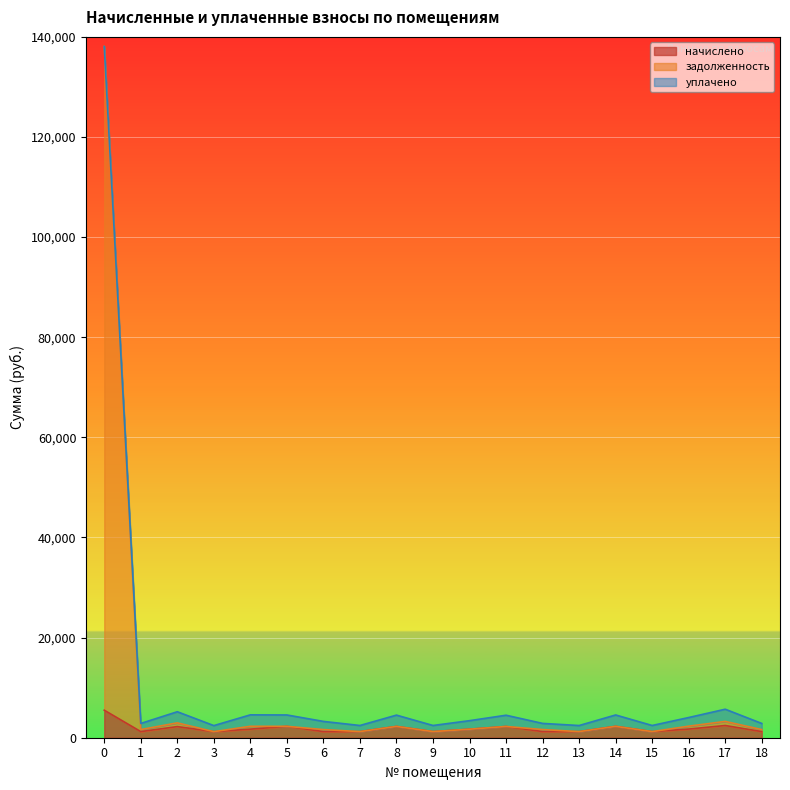

What is the difference between the начислено values at 15 and 13?

3.8